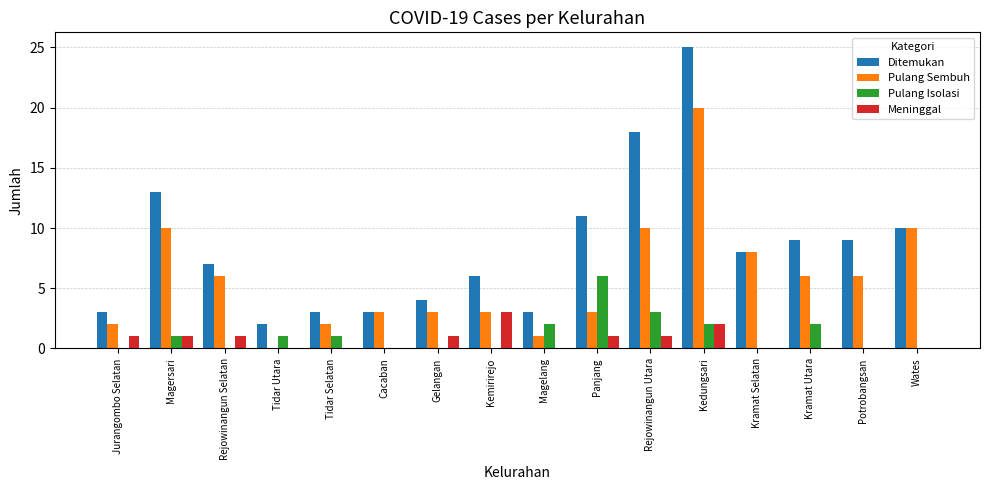

What are all the series names shown in the legend?

Ditemukan, Pulang Sembuh, Pulang Isolasi, Meninggal